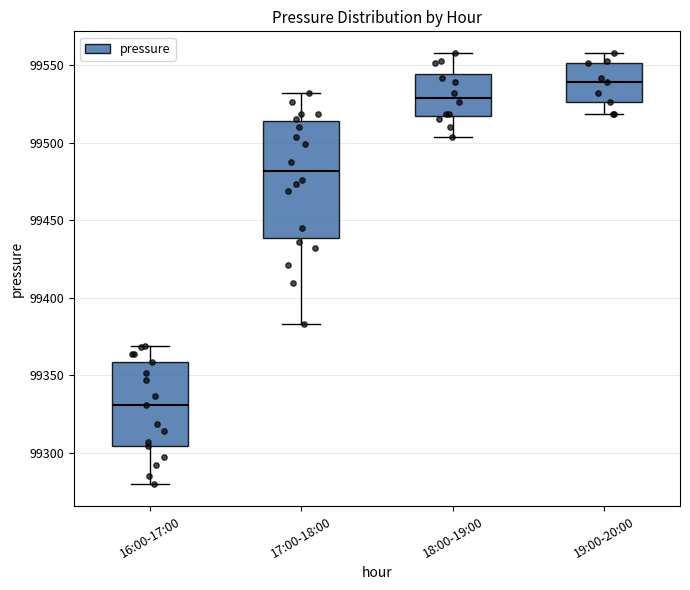

Reading left to right, transcribe this box plot: for each box, give where its median line is, the range the box spans, and where its two whiskers end, as read against the y-axis. The values are not printed on the chart, so give them approximately, as read against the axis.

16:00-17:00: median 99330, box 99305 to 99360, whiskers 99280 to 99370
17:00-18:00: median 99480, box 99440 to 99515, whiskers 99385 to 99530
18:00-19:00: median 99530, box 99515 to 99545, whiskers 99505 to 99560
19:00-20:00: median 99540, box 99525 to 99550, whiskers 99520 to 99560